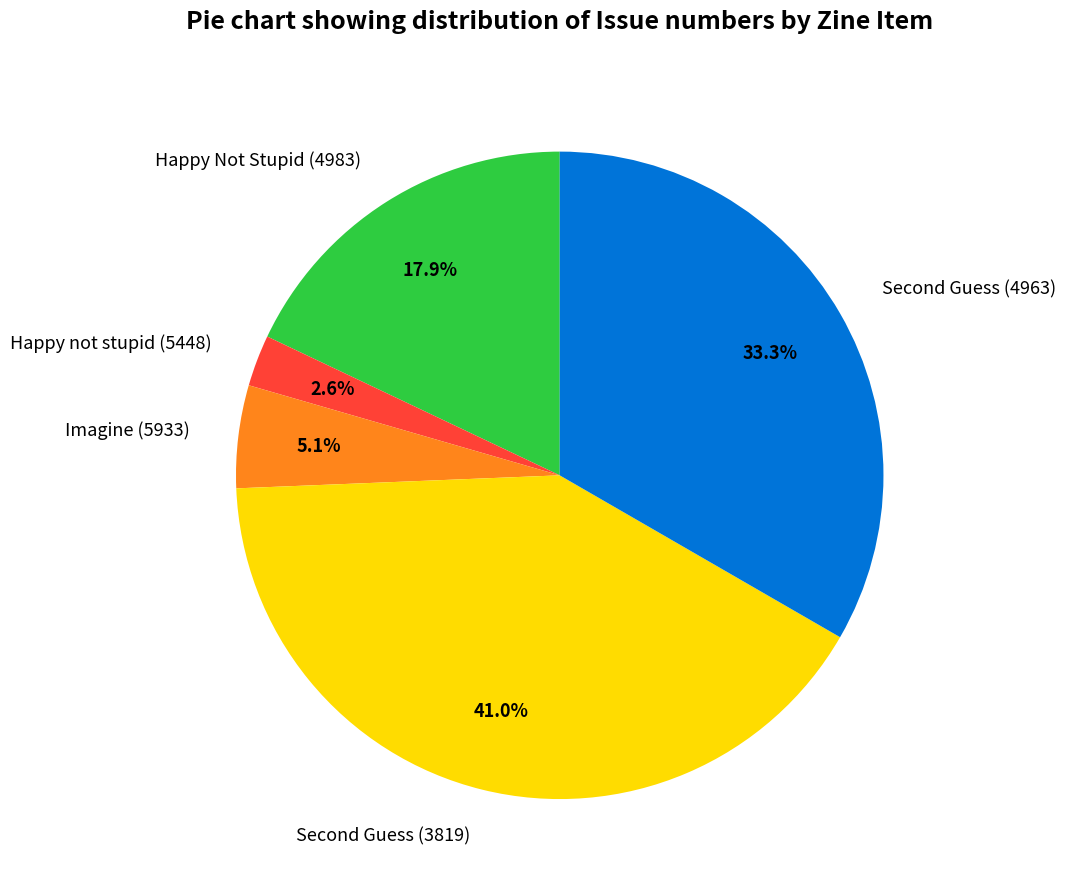

Do Happy Not Stupid (4983) and Imagine (5933) together represent more than half of the pie?

No